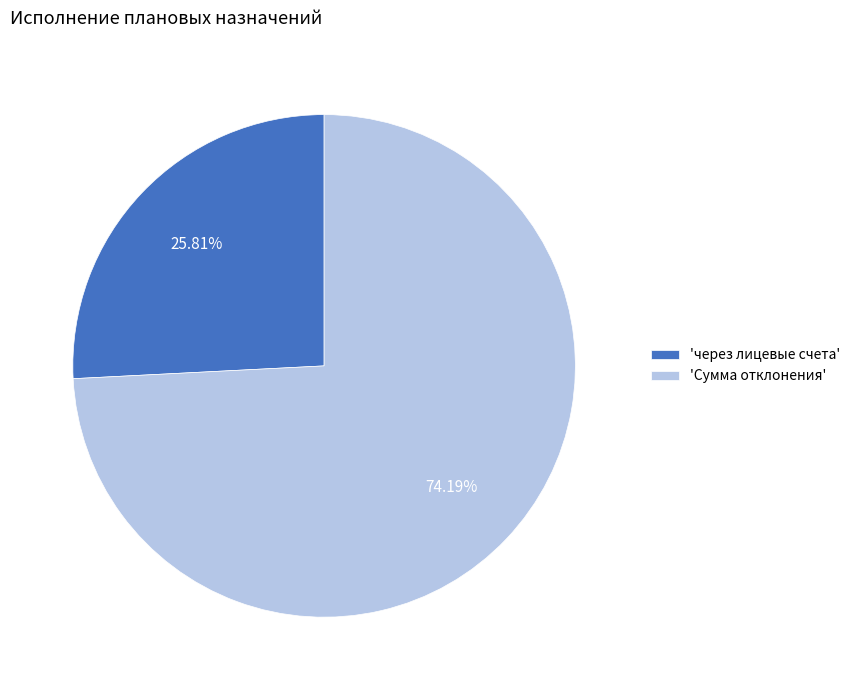

Count the number of slices in the pie.

2